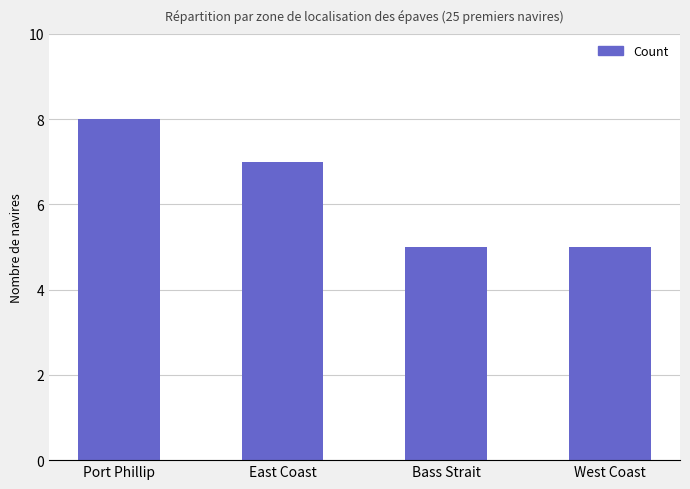

What is the label of the 2nd bar from the left?

East Coast